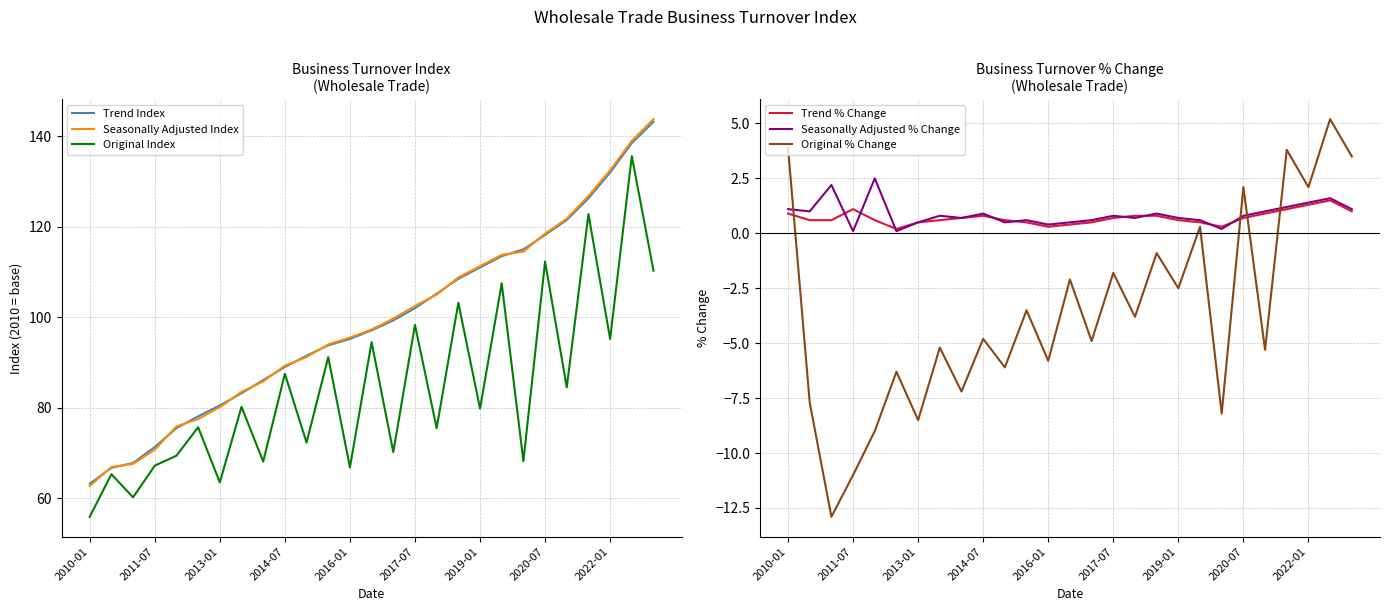

In Original Index, how many points are lower than both neighbors (excluding endpoints)?

11